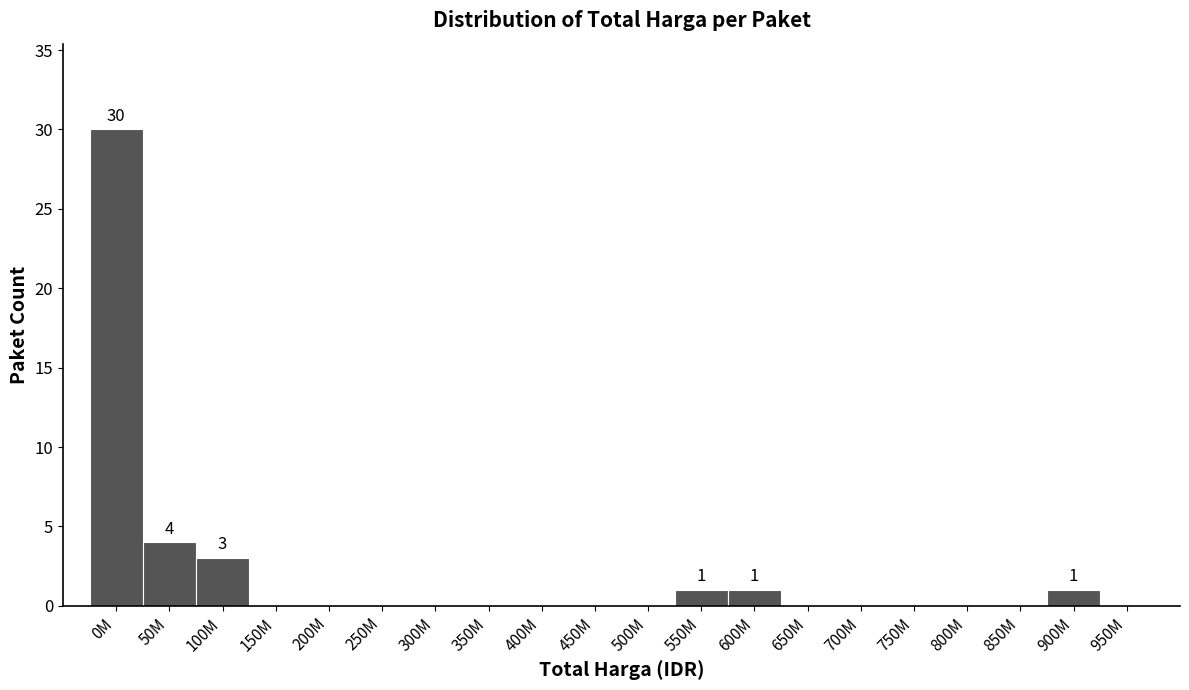

Reading left to right, transcribe all the data shown in this chart.

0M=30	50M=4	100M=3	150M=0	200M=0	250M=0	300M=0	350M=0	400M=0	450M=0	500M=0	550M=1	600M=1	650M=0	700M=0	750M=0	800M=0	850M=0	900M=1	950M=0